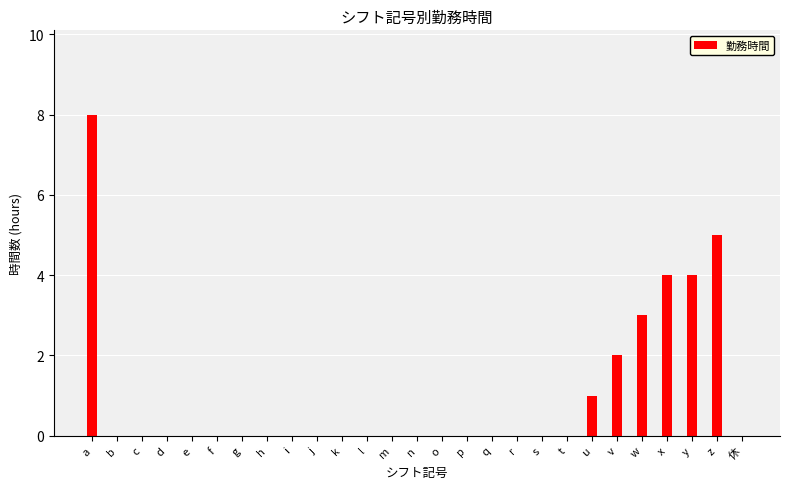

What is the sum of all values?

27